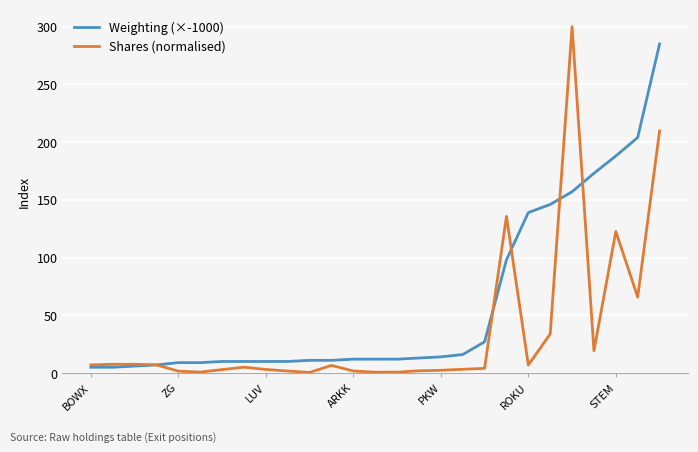

Rank the series by their maximum value, from highest to lowest.

Shares (normalised), Weighting (×-1000)